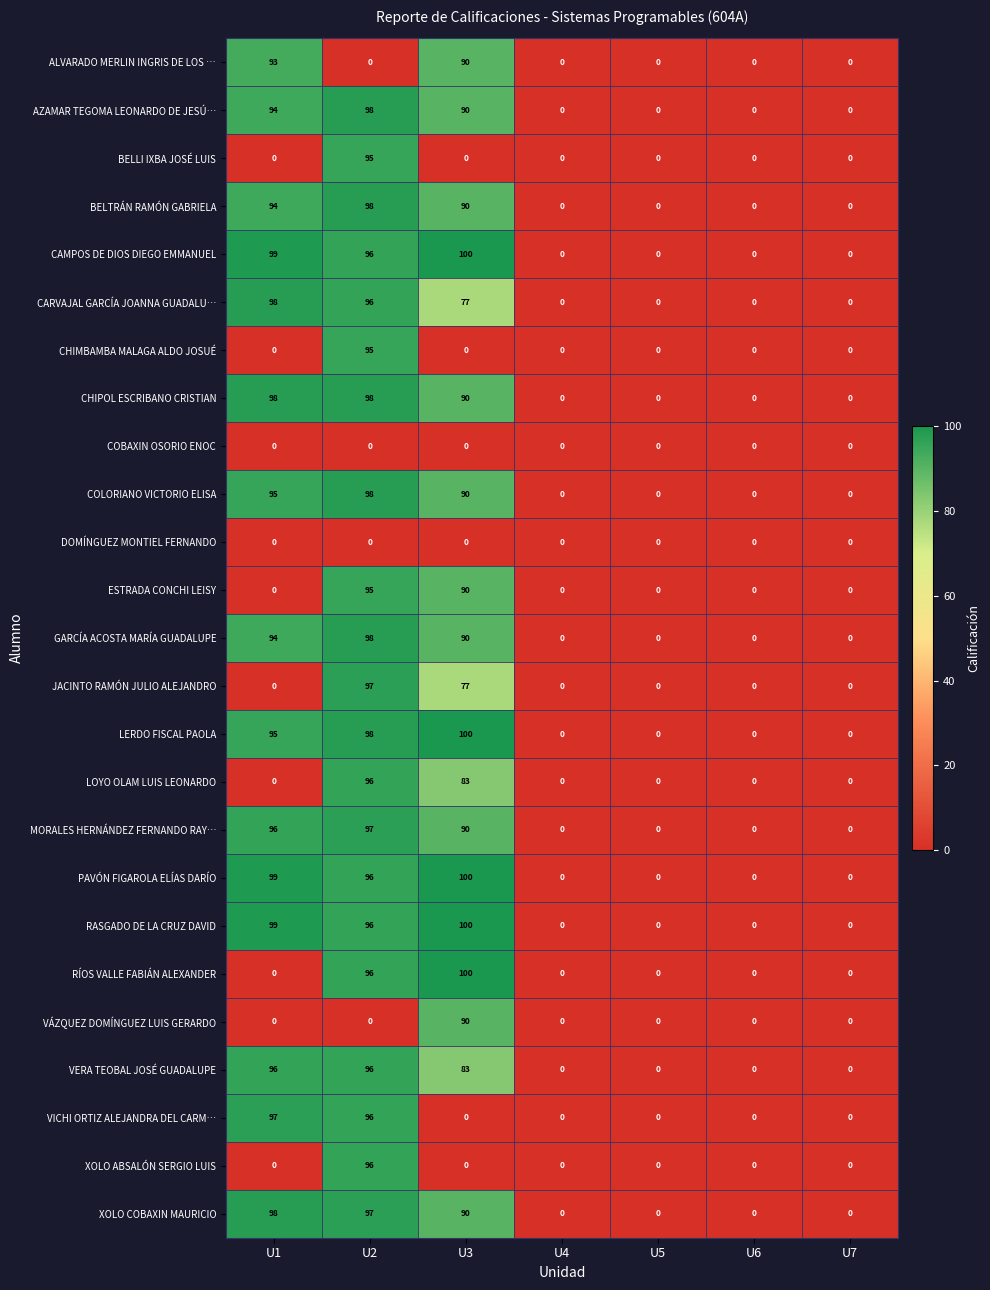

At how many categories does at least one series exceed 29?

3